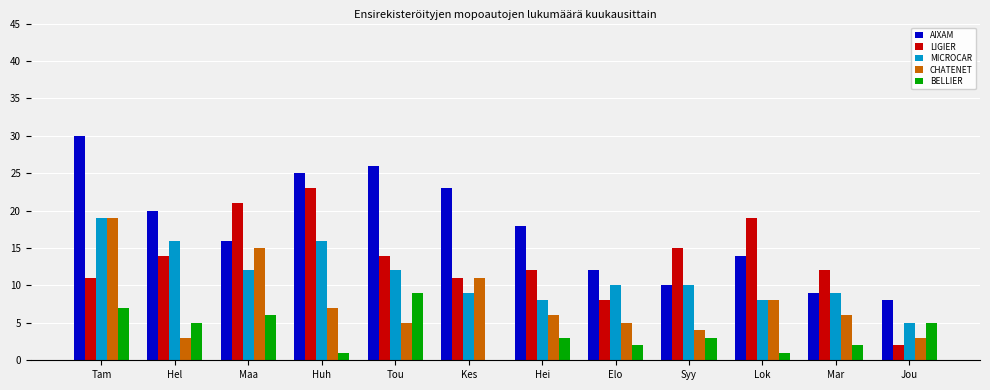

What is the sum of all MICROCAR values?

134